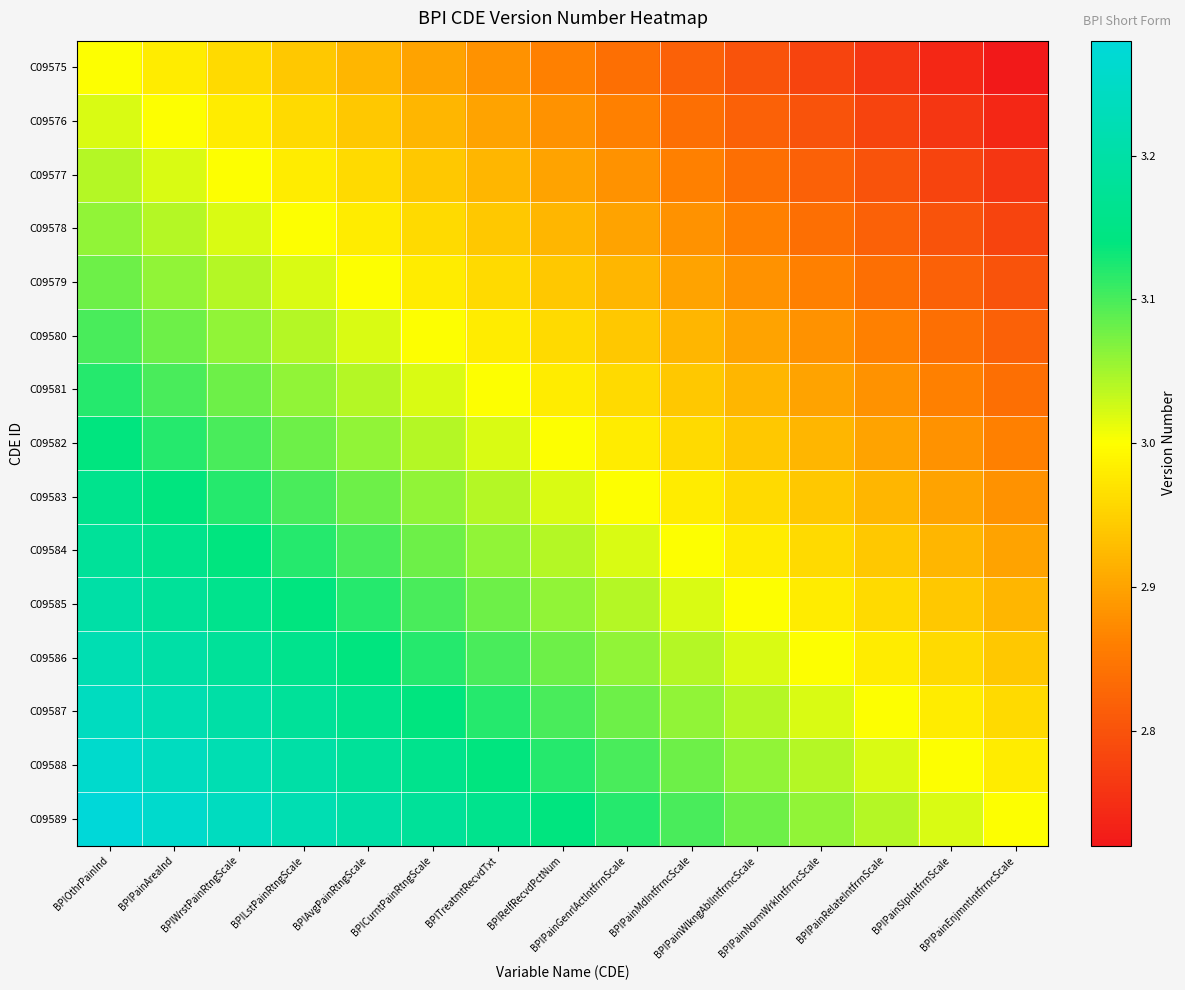

Which label corresponds to the largest value in the chart?

BPIOthrPainInd